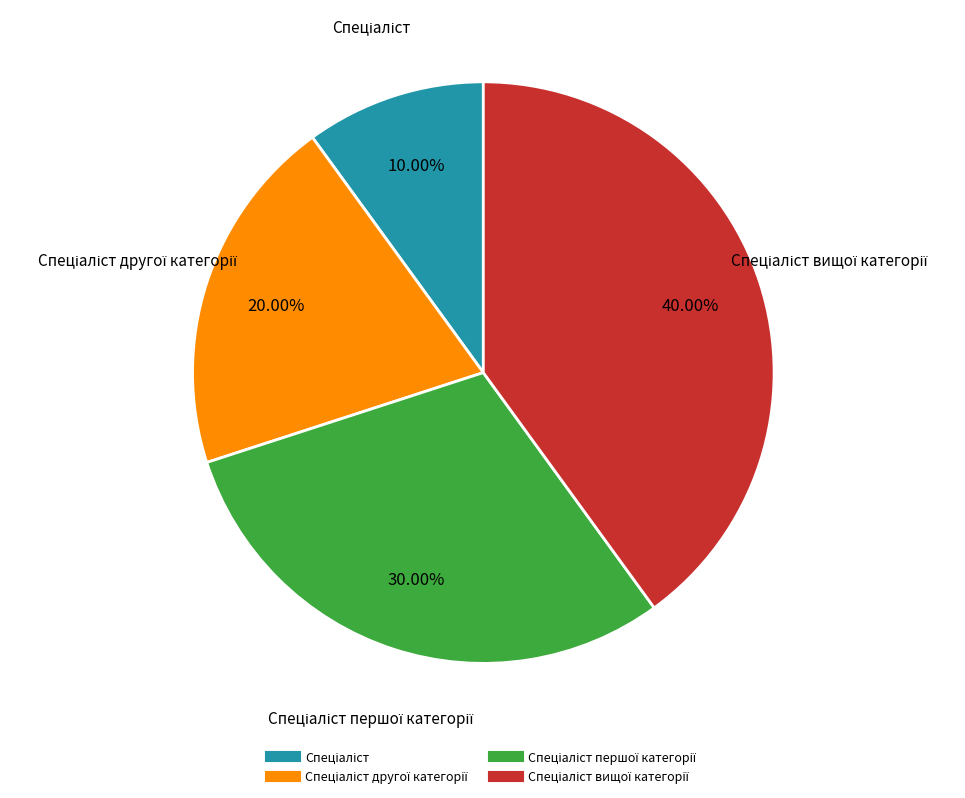

Is there a majority slice in this chart?

No